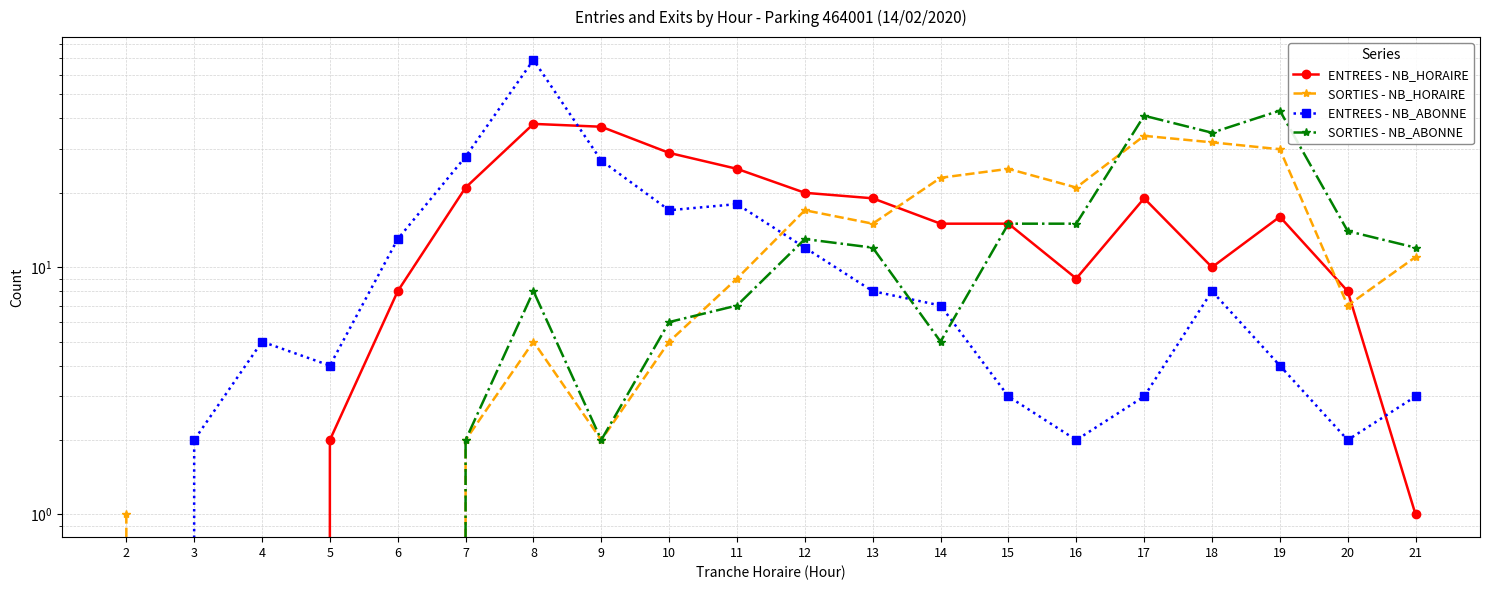

What is the value of the ENTREES - NB_HORAIRE point at the 8th from the left?

37